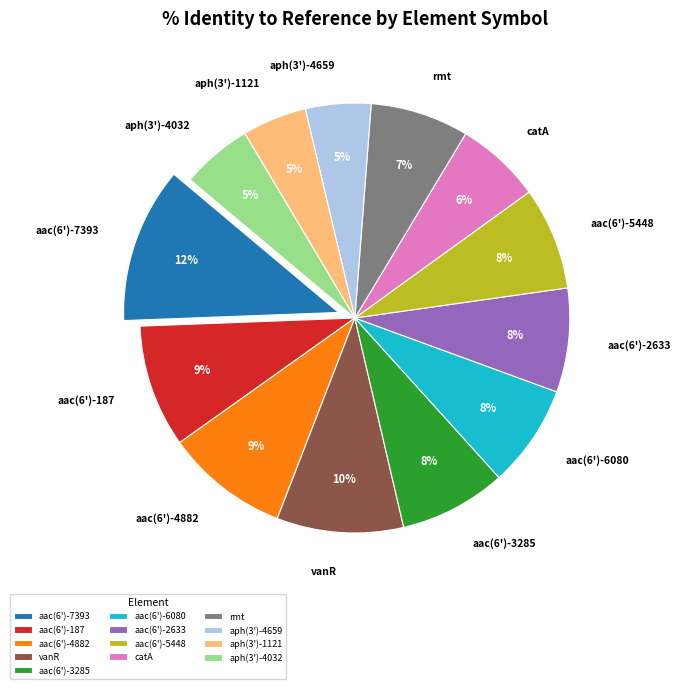

Combined, do aac(6')-5448 and aac(6')-187 account for over 50%?

No